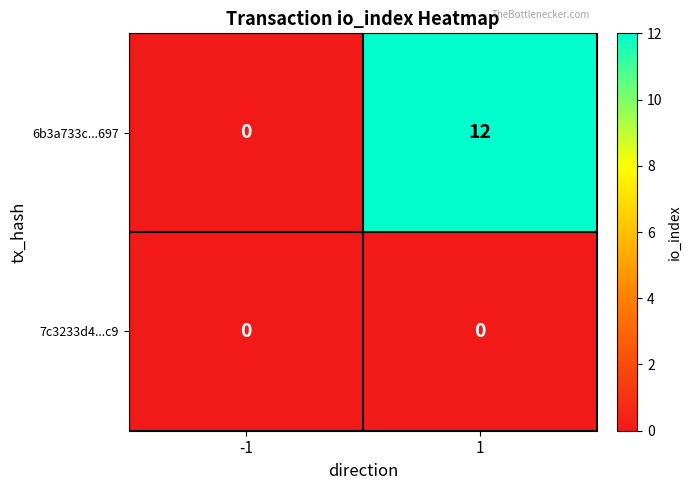

What is the highest value of the 6b3a733c...697 series?

12